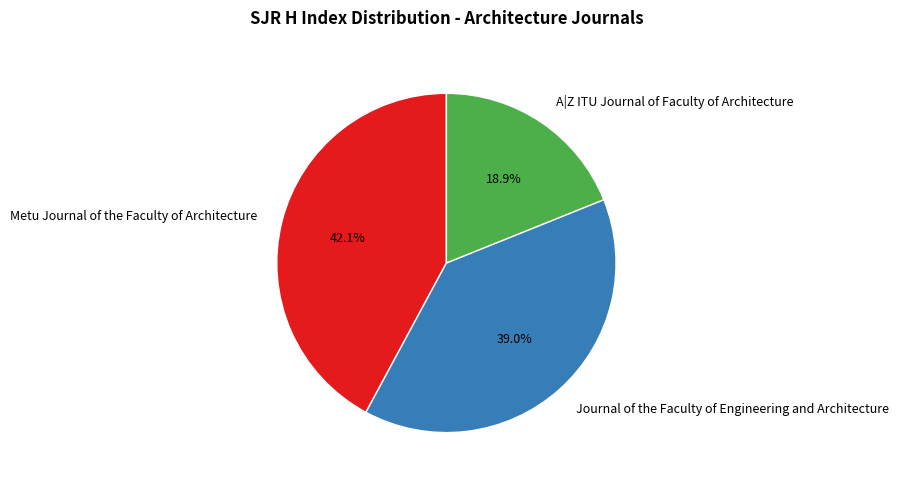

Does any single category account for the majority?

No